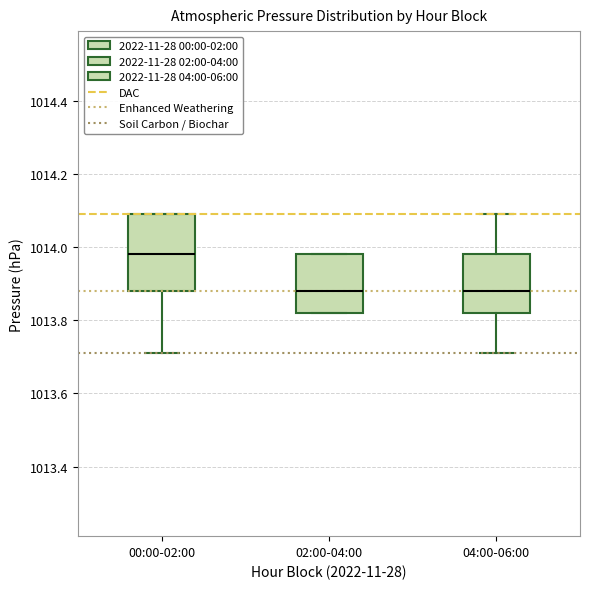

Where does the median line of the box for 02:00-04:00 sit on the y-axis? The values are not printed on the chart, so give them approximately, as read against the axis.

1013.88